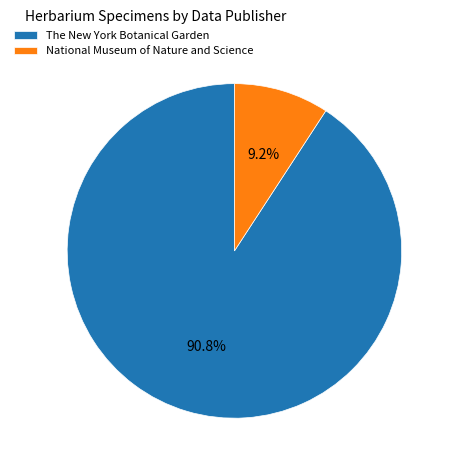

What portion of the pie excludes The New York Botanical Garden?

9.2%